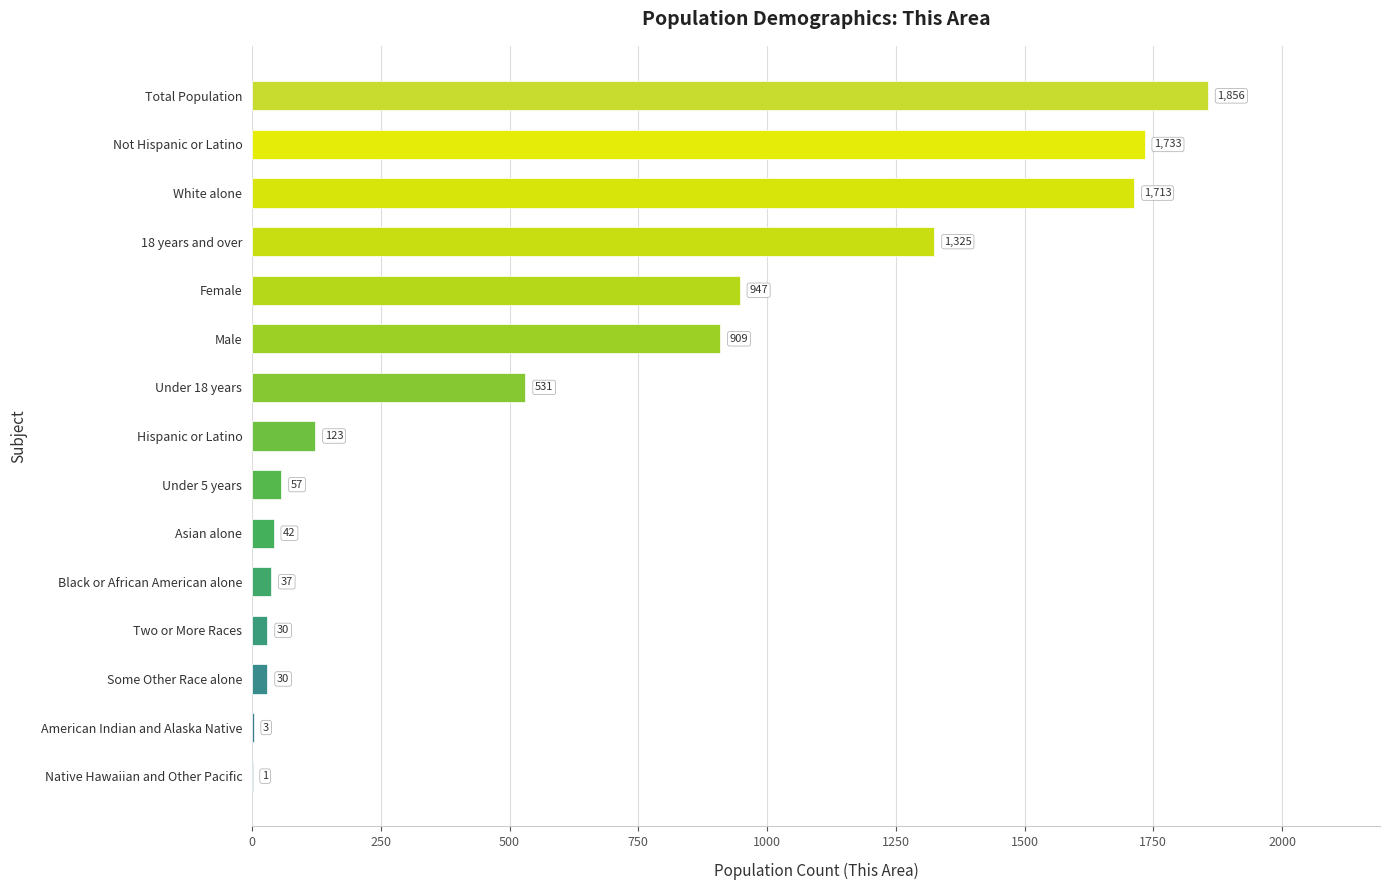

How many series are shown in this chart?

1